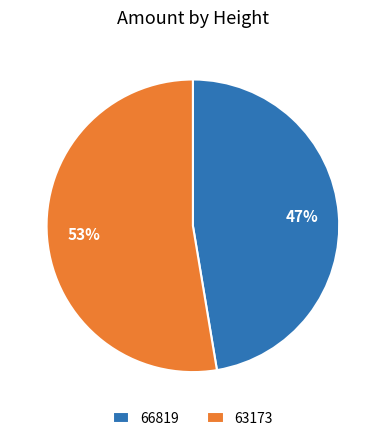

Rank the categories by value from lowest to highest.

66819, 63173